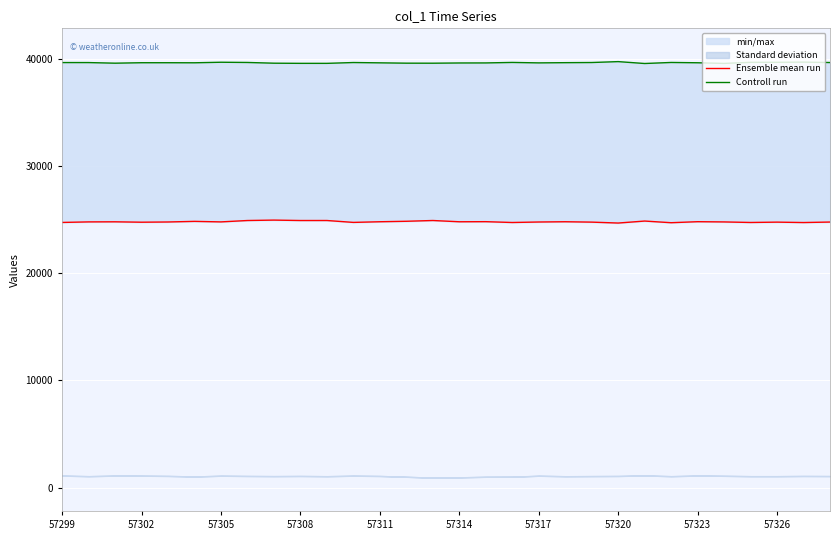

What position from the right is 13?

17